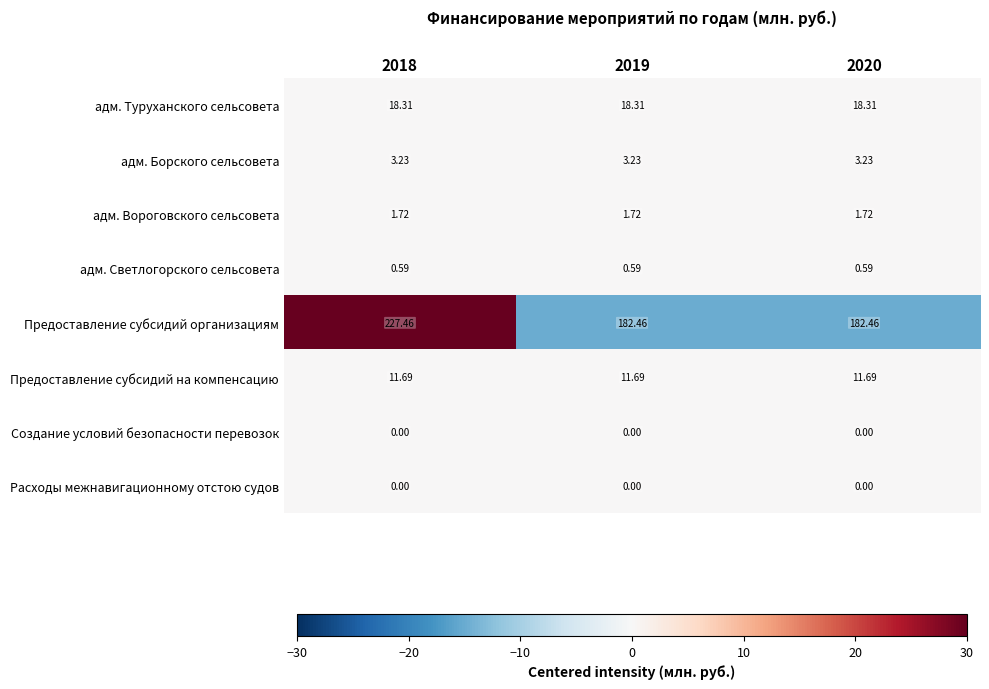

Is the value of Предоставление субсидий на компенсацию at 2020 greater than the value of адм. Туруханского сельсовета at 2019?

No